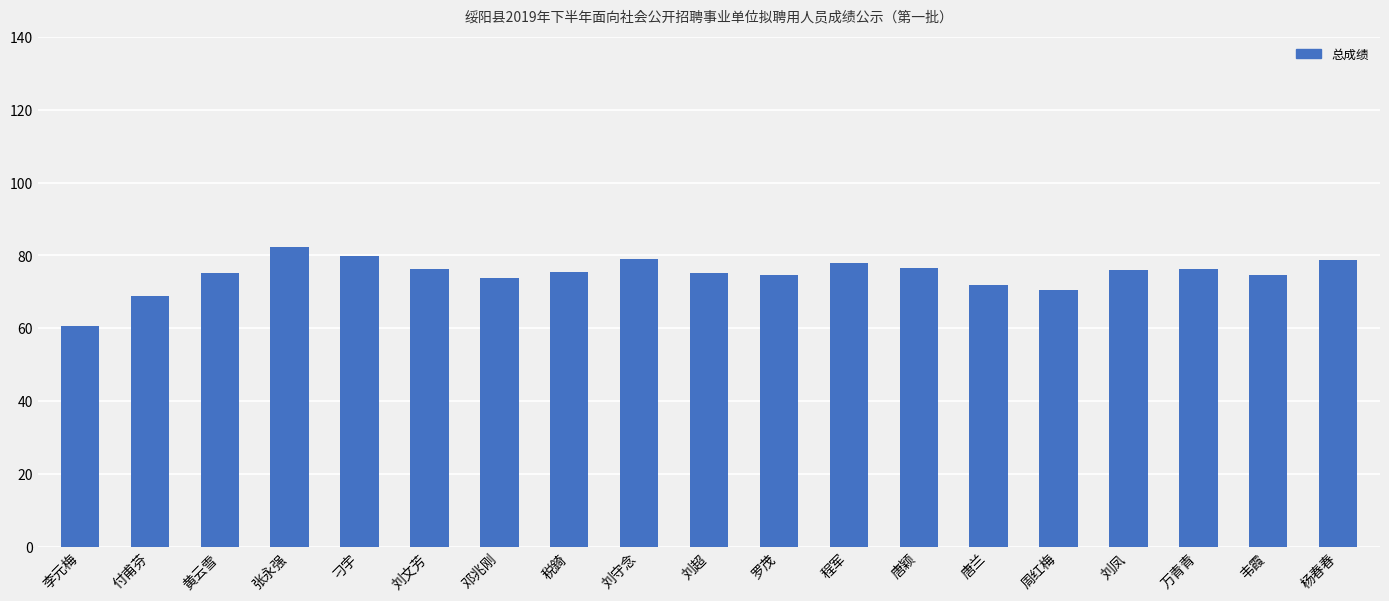

Which label corresponds to the largest value in the chart?

张永强